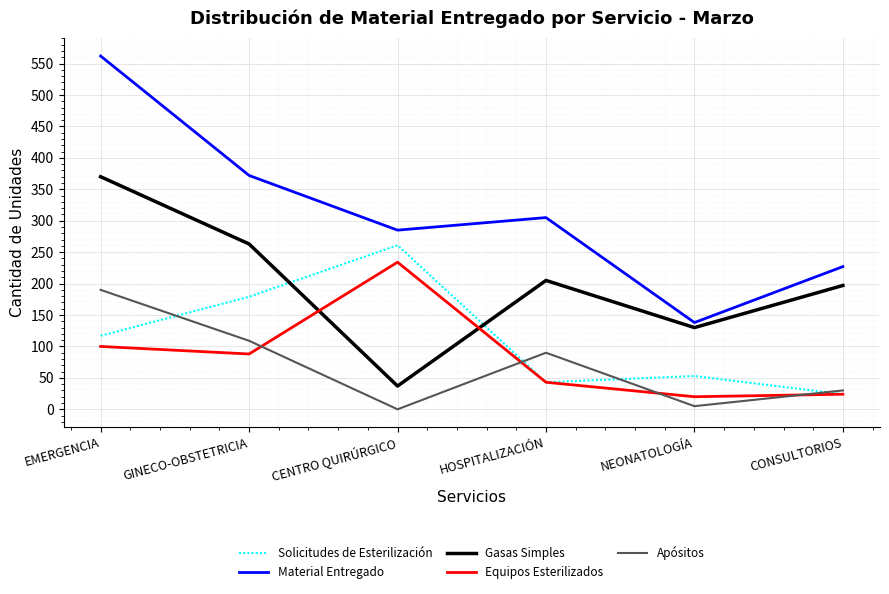

Is the value of Equipos Esterilizados at EMERGENCIA greater than the value of Material Entregado at HOSPITALIZACIÓN?

No